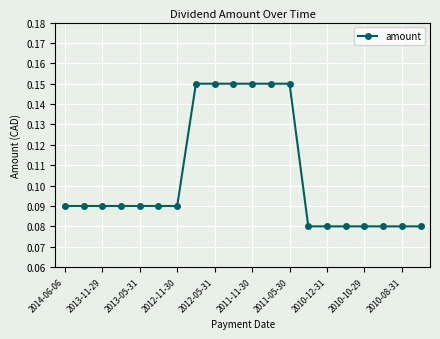

At which category does the chart reach its minimum across all series?

13